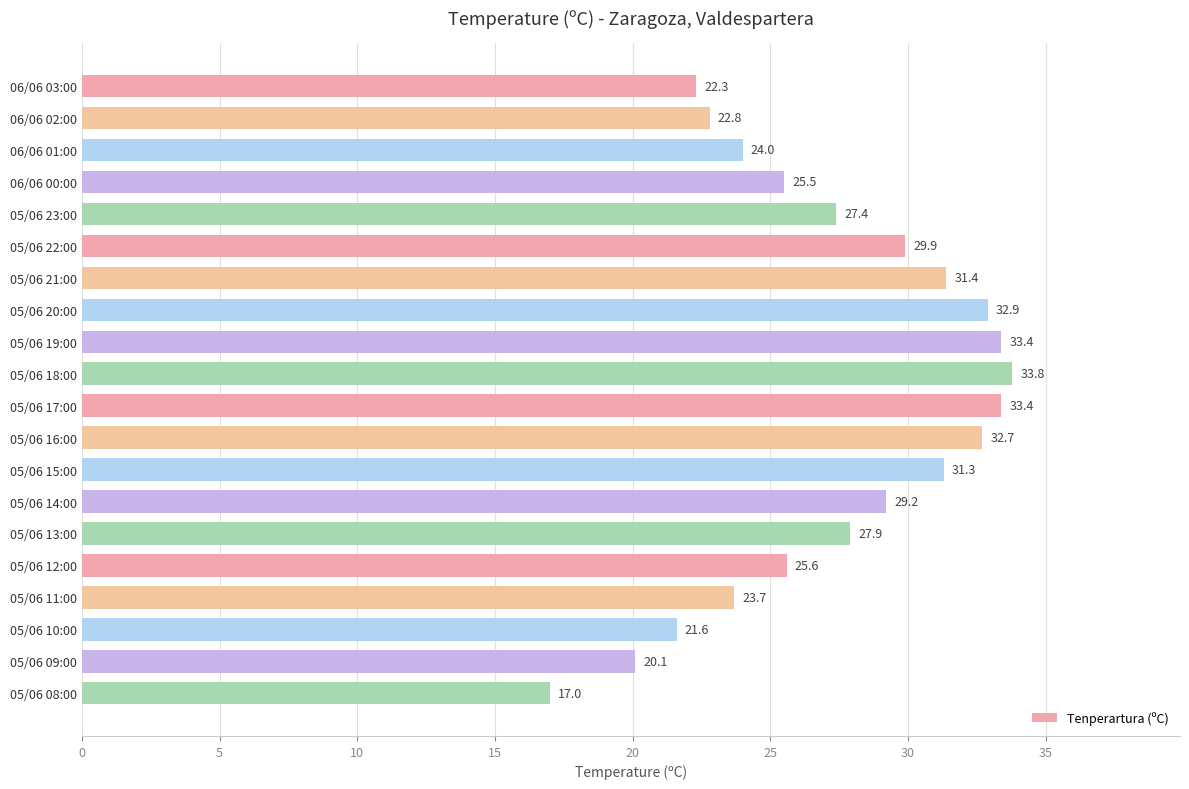

Which label corresponds to the smallest value in the chart?

05/06 08:00